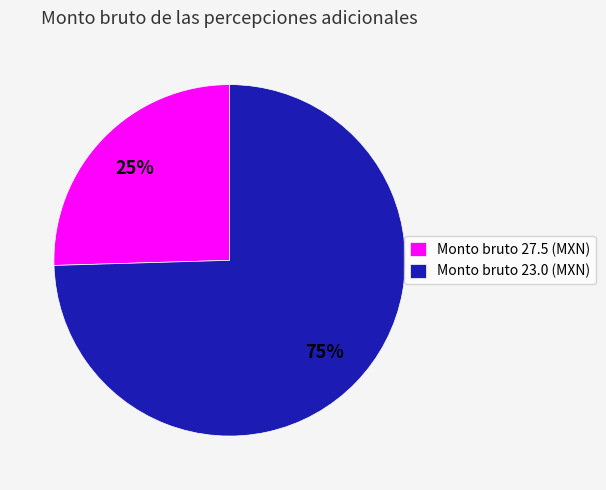

Which category has the smallest portion of the pie?

Monto bruto 27.5 (MXN)